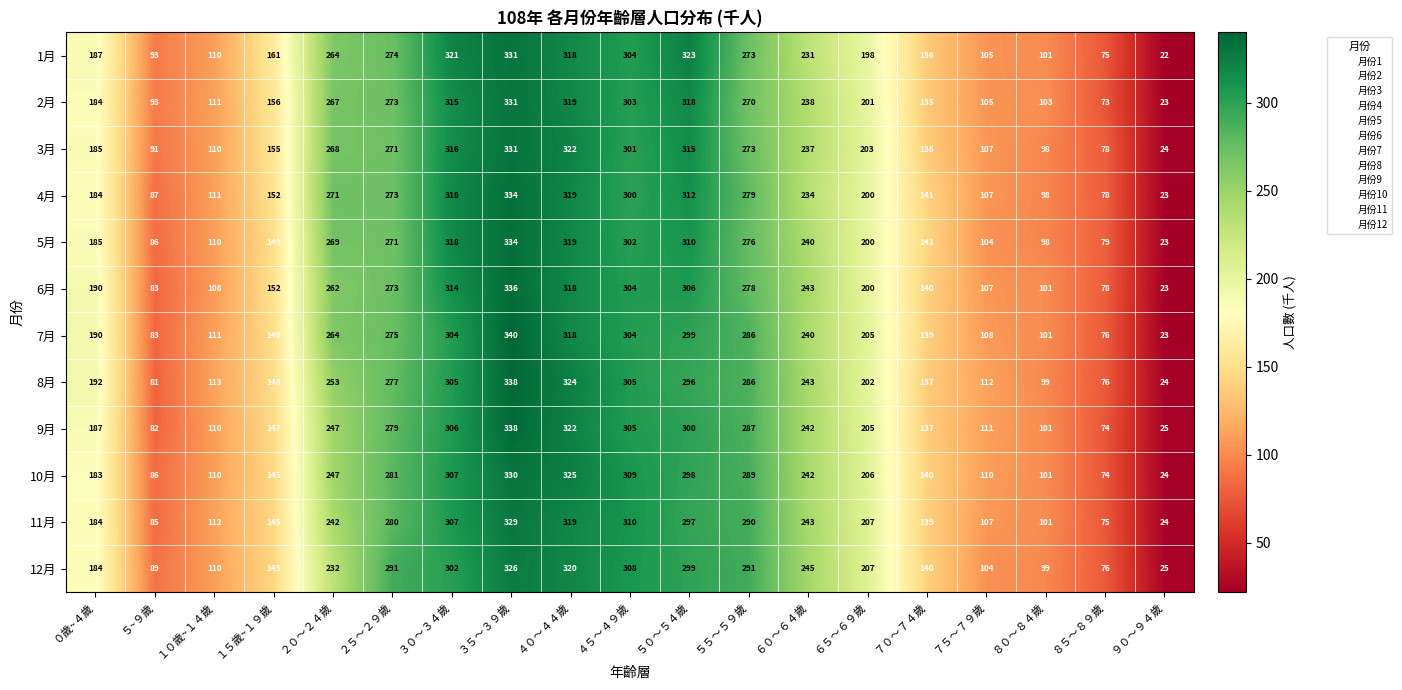

Which label corresponds to the largest value in the chart?

３５～３９歲